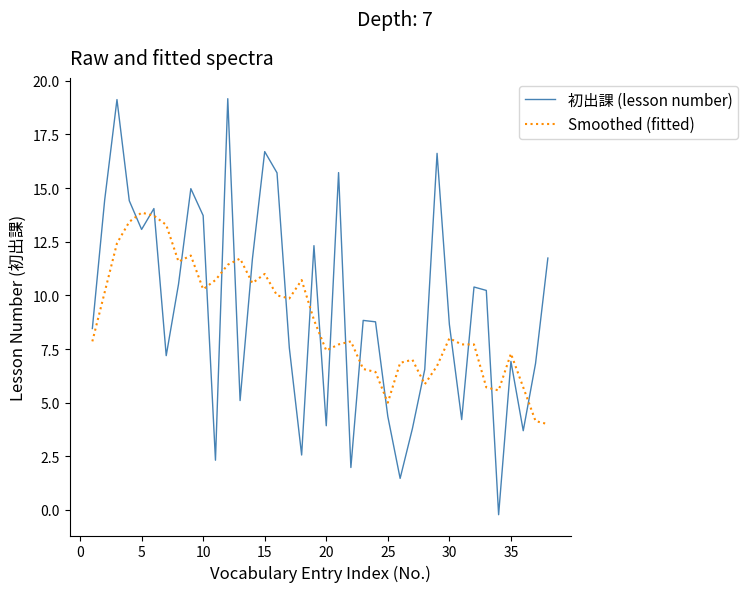

What is the smallest value displayed?

-0.2